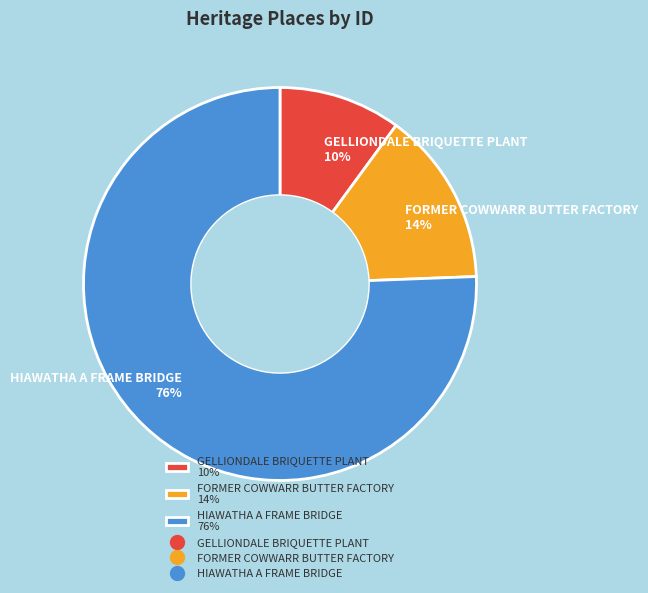

How many segments does this pie chart have?

3